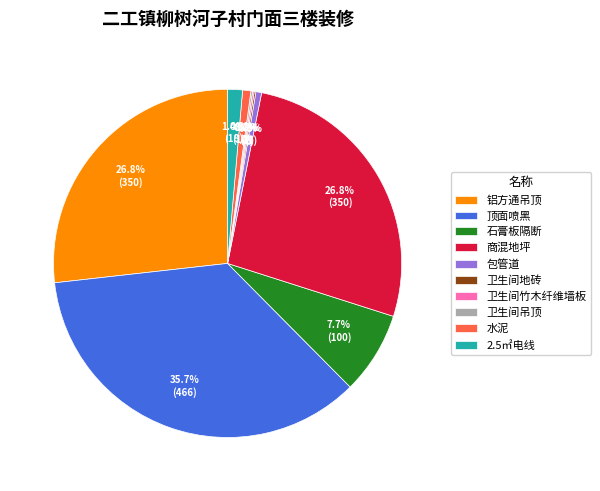

What percentage is NOT represented by 石膏板隔断?

92.3%